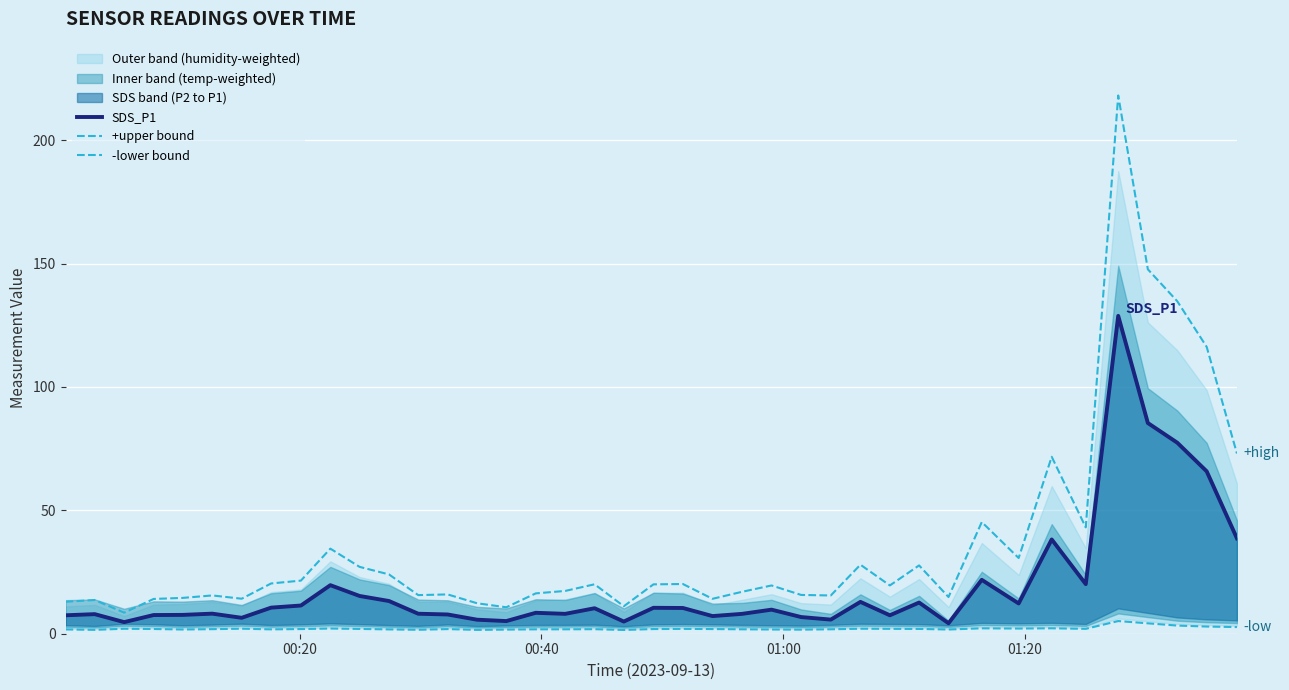

Is it true that +upper bound equals 37.3 at 27?

False